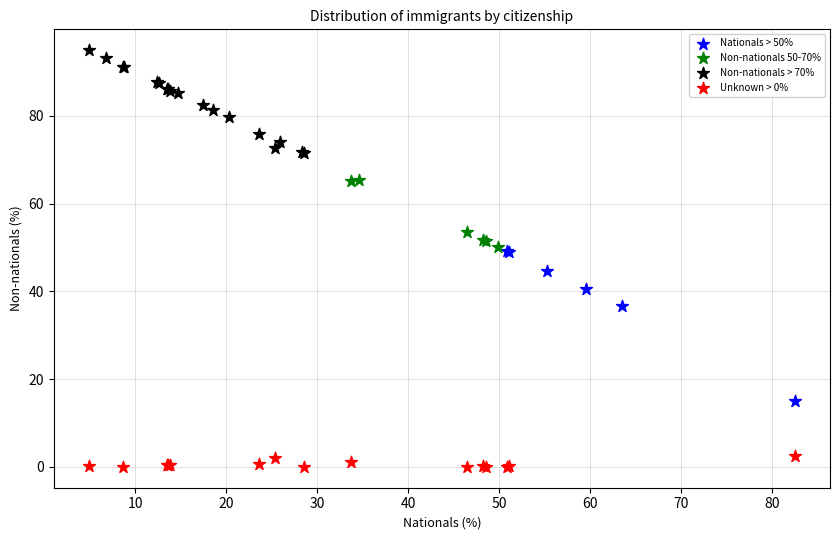

Which series contains the highest Y value?

Non-nationals > 70%